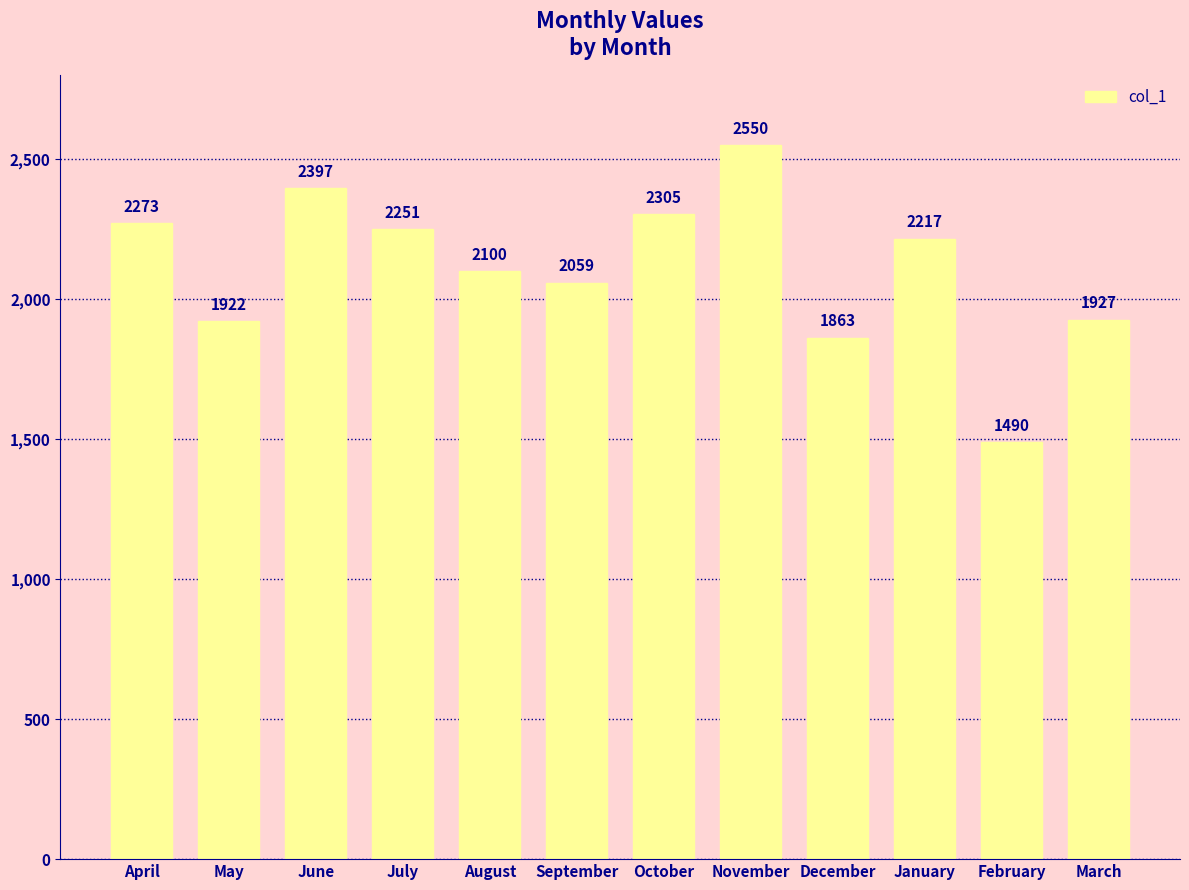

What is the average value?

2113